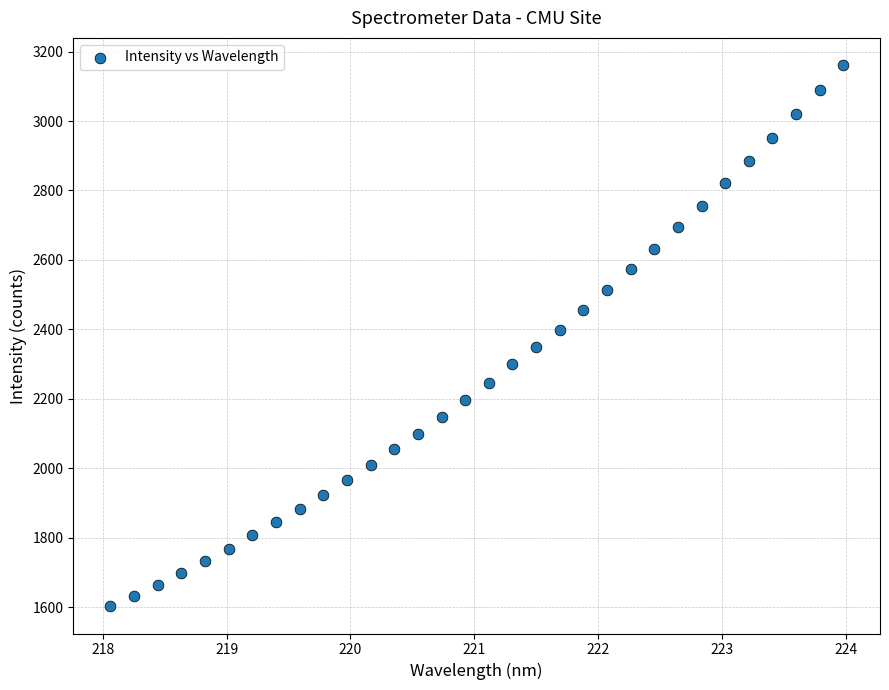

What is the range of X values (max minus min)?

5.9